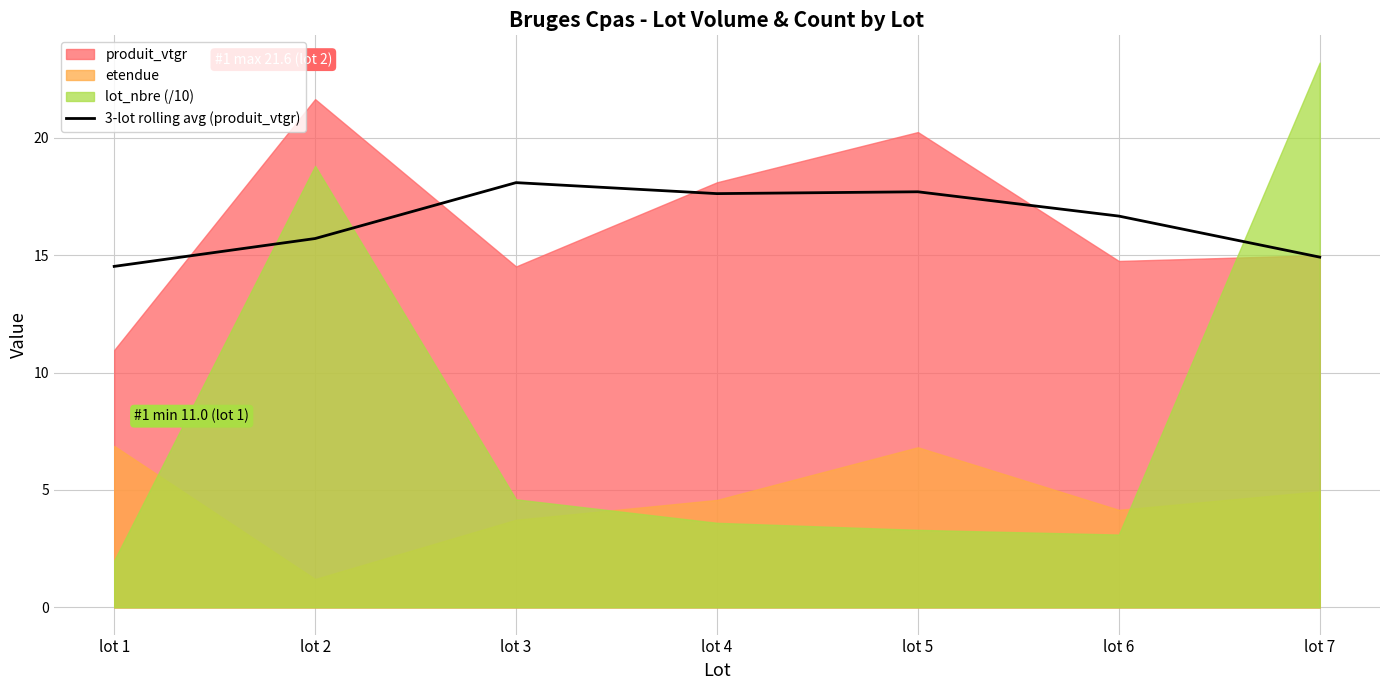

How many points are higher than both their immediate neighbors (excluding endpoints)?

2